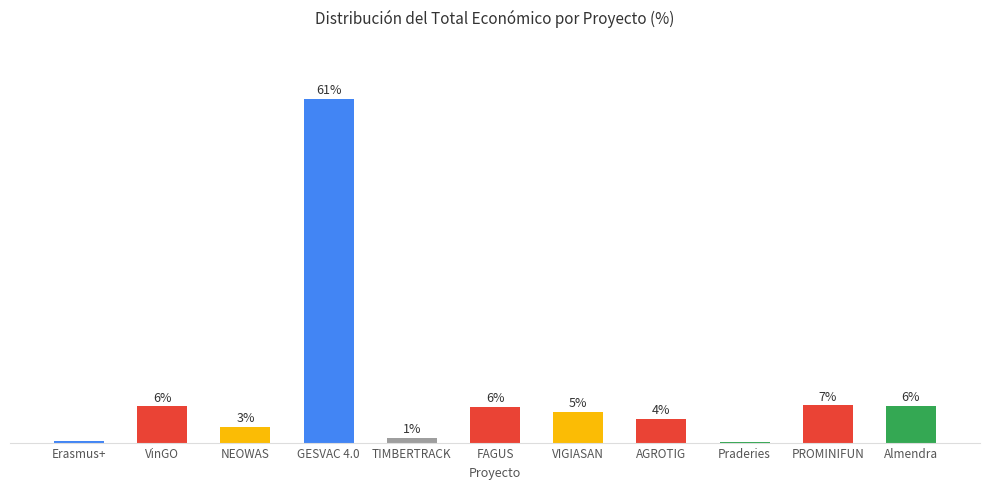

At which category does the chart reach its peak across all series?

GESVAC 4.0